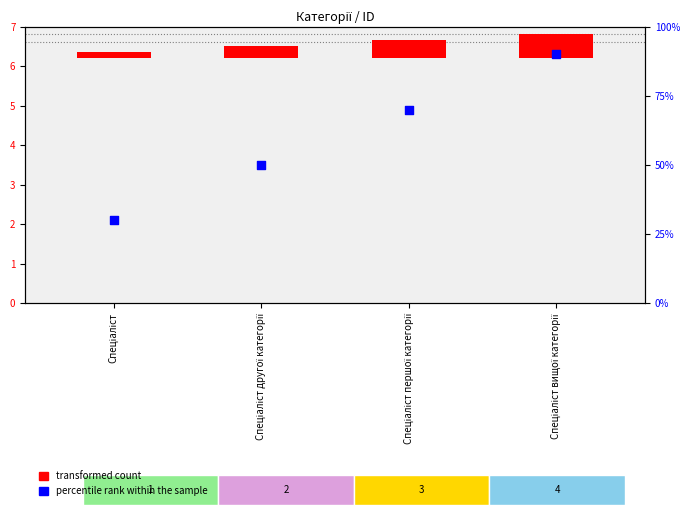

Between Спеціаліст вищої категорії and Спеціаліст другої категорії, which is larger?

Спеціаліст вищої категорії